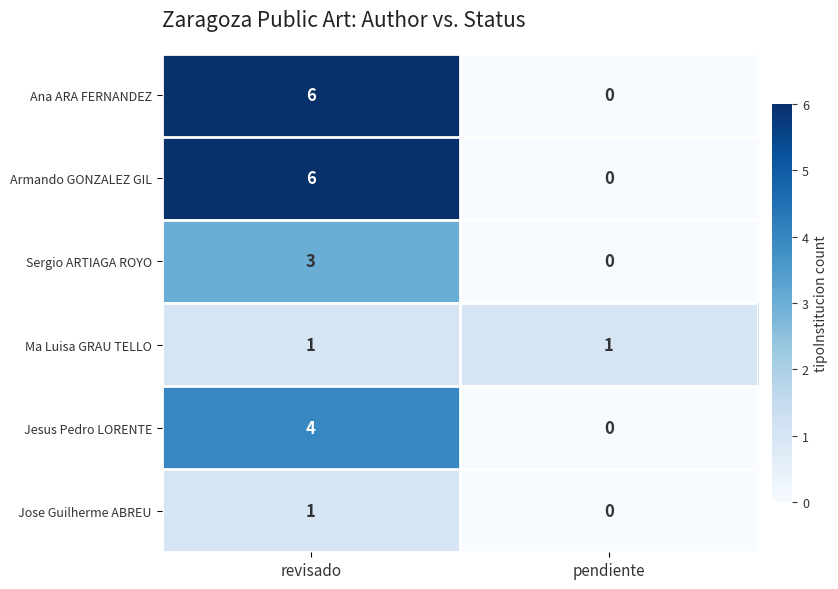

Reading right to left, extract all data points from this chart.

Ana ARA FERNANDEZ: 0	6
Armando GONZALEZ GIL: 0	6
Sergio ARTIAGA ROYO: 0	3
Ma Luisa GRAU TELLO: 1	1
Jesus Pedro LORENTE: 0	4
Jose Guilherme ABREU: 0	1